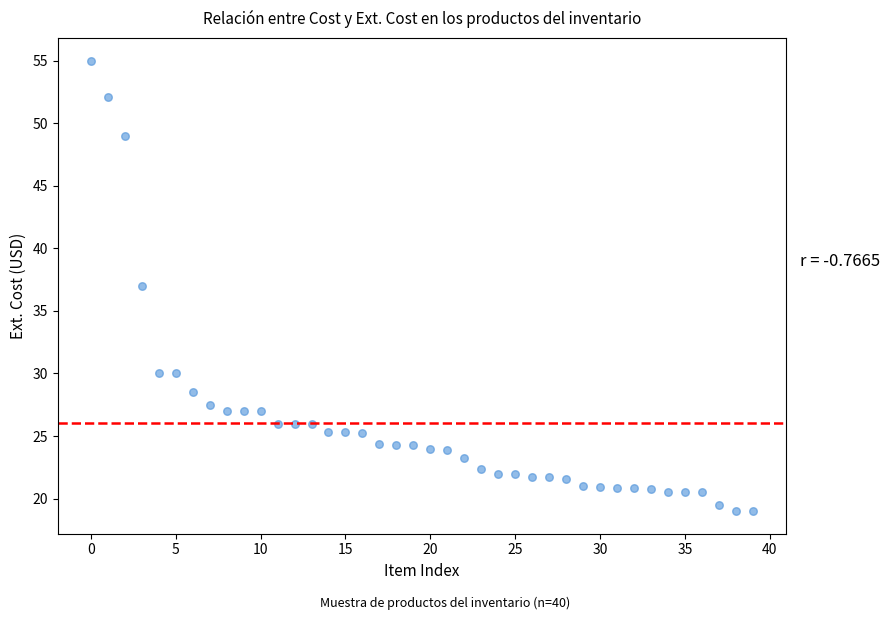

What is the range of Y values (max minus min)?

36.0